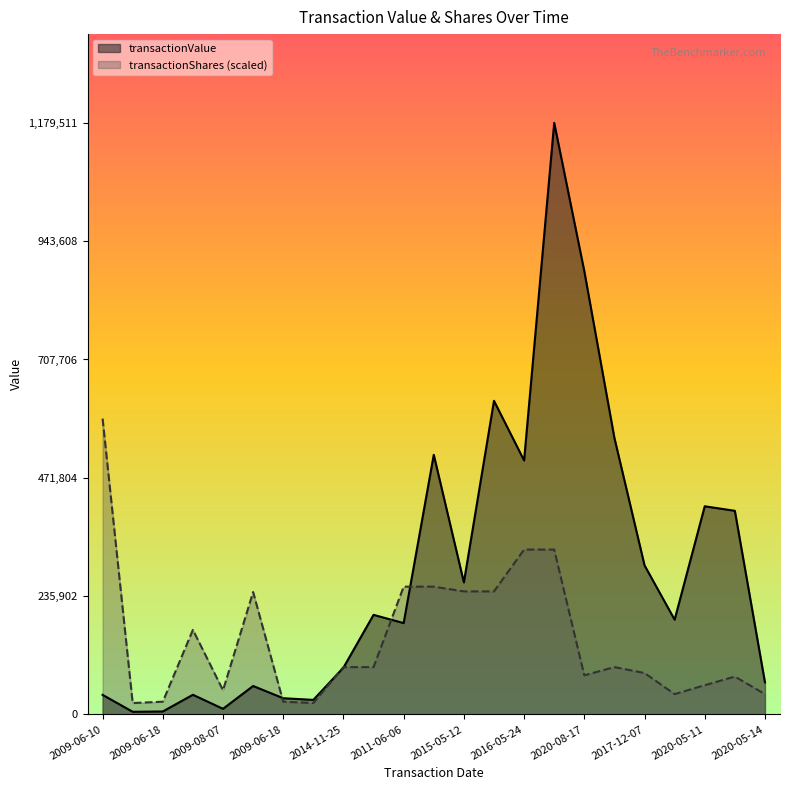

What is the spread (max minus min) of values at 2009-07-28?

187386.0